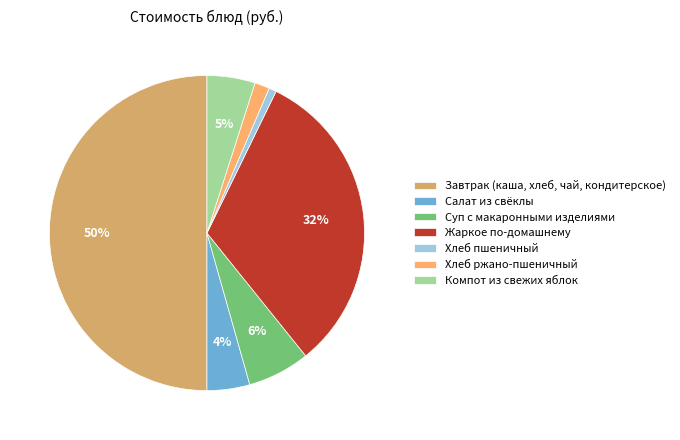

What is the largest slice in the pie chart?

Завтрак (каша, хлеб, чай, кондитерское)